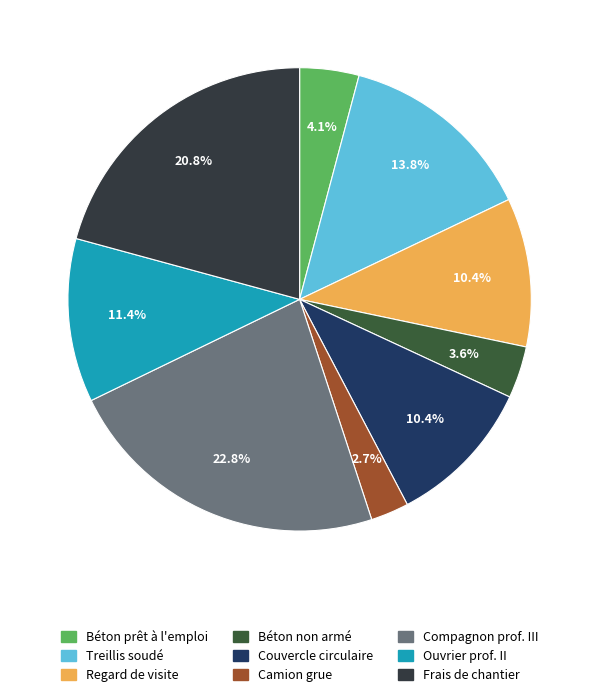

Which slice is the largest?

Compagnon prof. III